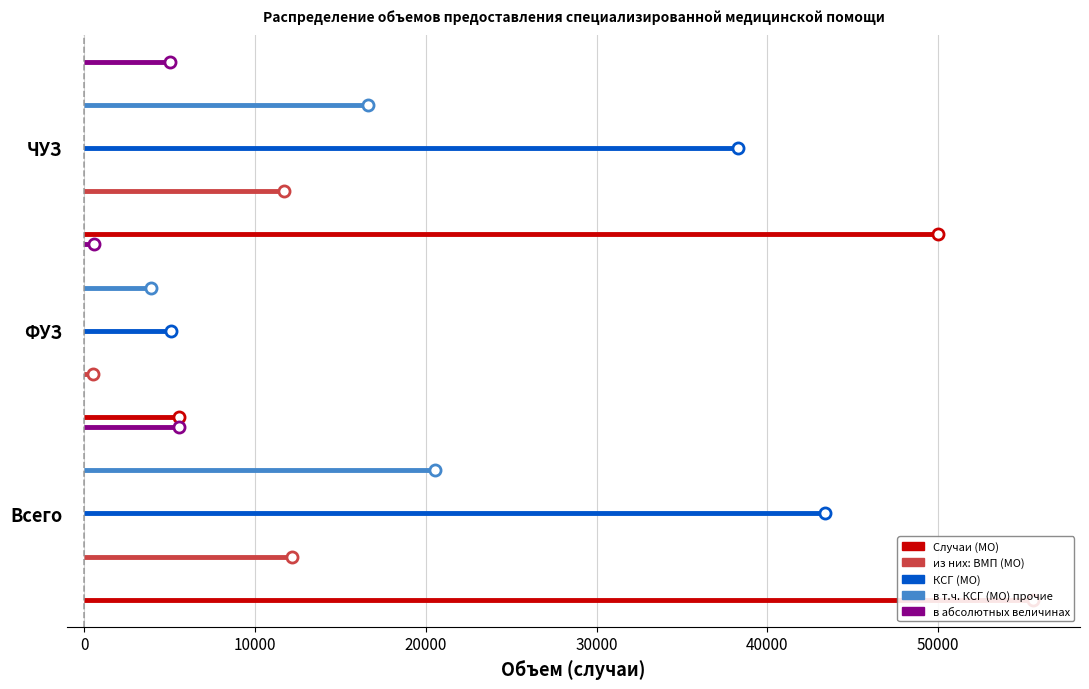

What are all the series names shown in the legend?

Случаи (МО), из них: ВМП (МО), КСГ (МО), в т.ч. КСГ (МО) прочие, в абсолютных величинах